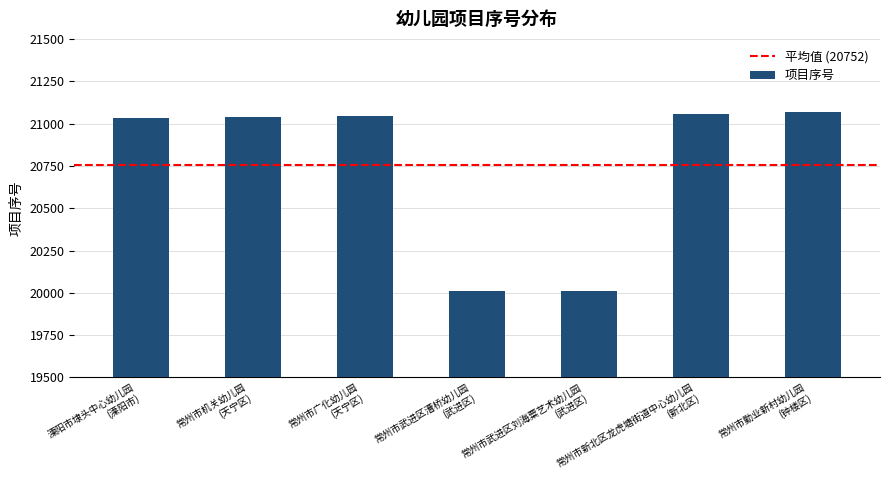

What is the value of the 4th bar from the left?

20009